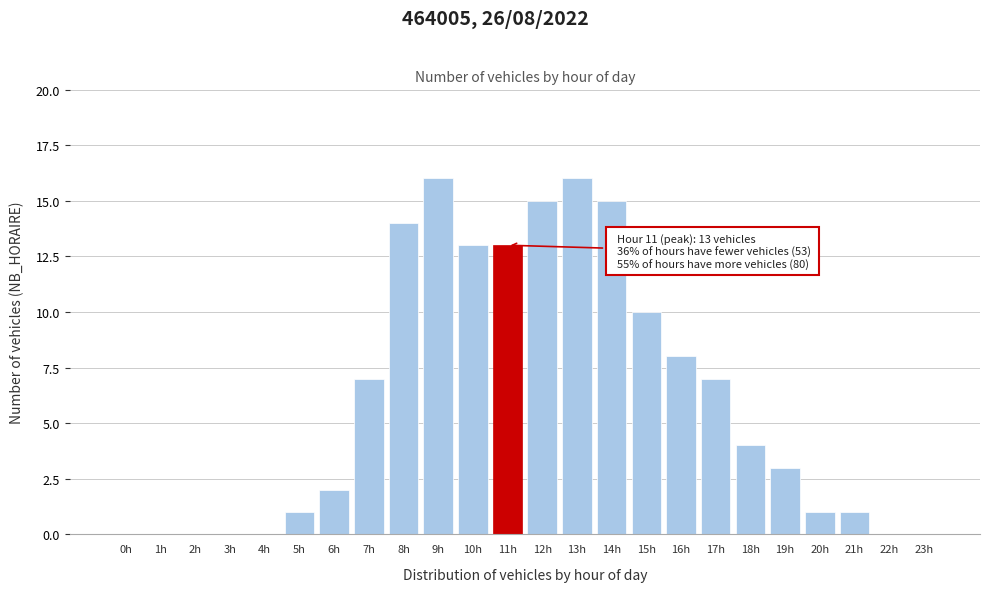

Reading right to left, extract all data points from this chart.

23h=0	22h=0	21h=1	20h=1	19h=3	18h=4	17h=7	16h=8	15h=10	14h=15	13h=16	12h=15	11h=13	10h=13	9h=16	8h=14	7h=7	6h=2	5h=1	4h=0	3h=0	2h=0	1h=0	0h=0